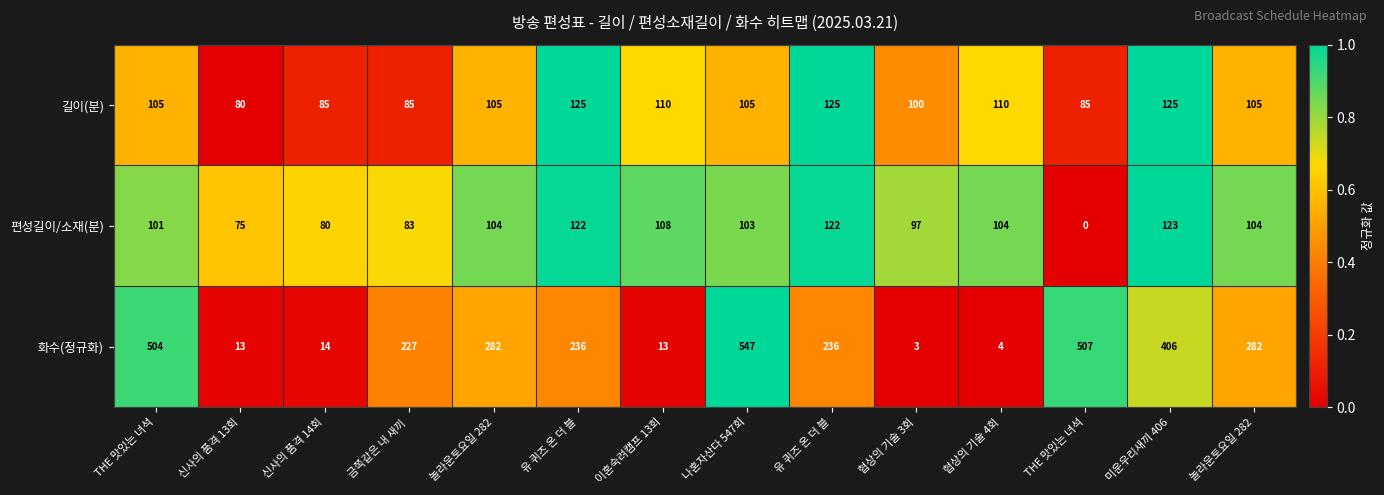

Count the number of data series in this chart.

3